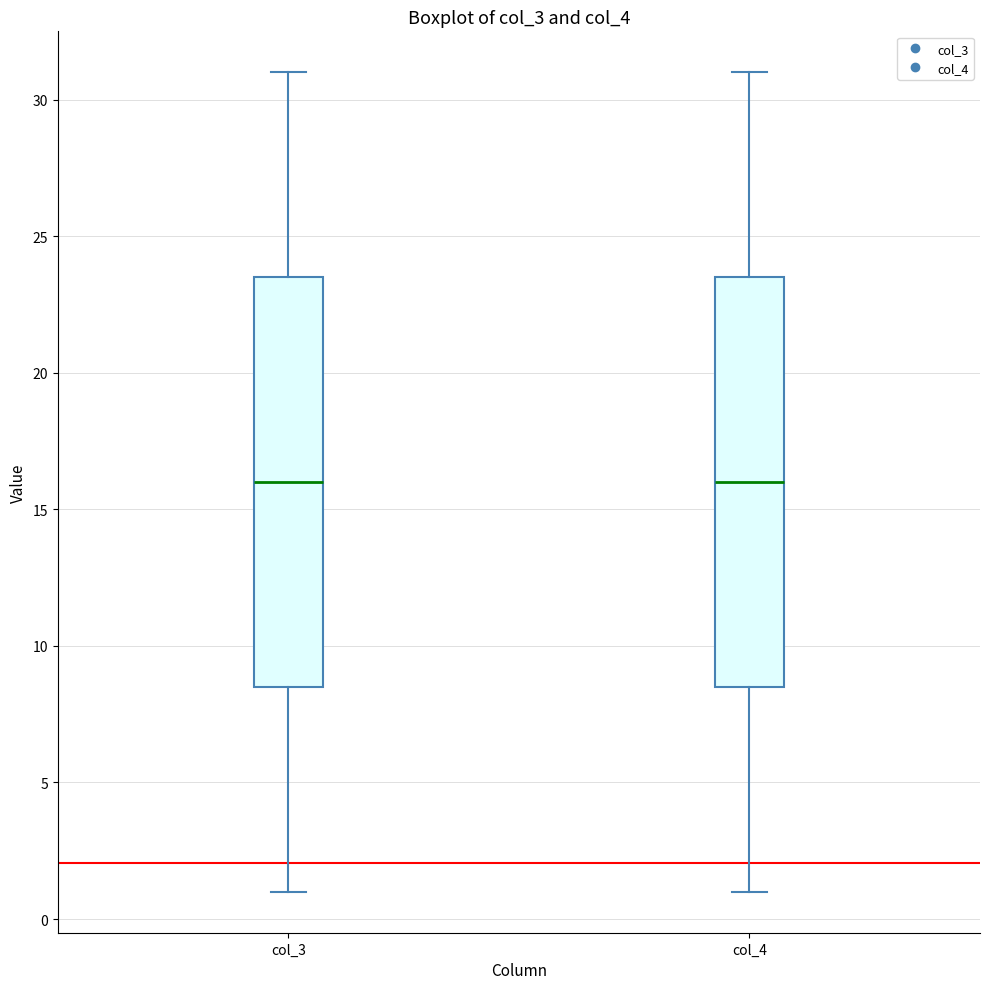

Reading left to right, read every box against the y-axis: the position of its median line, the range the box covers, and the ends of its whiskers. The values are not printed on the chart, so give them approximately, as read against the axis.

col_3: median 16.0, box 8.5 to 23.5, whiskers 1.0 to 31.0
col_4: median 16.0, box 8.5 to 23.5, whiskers 1.0 to 31.0